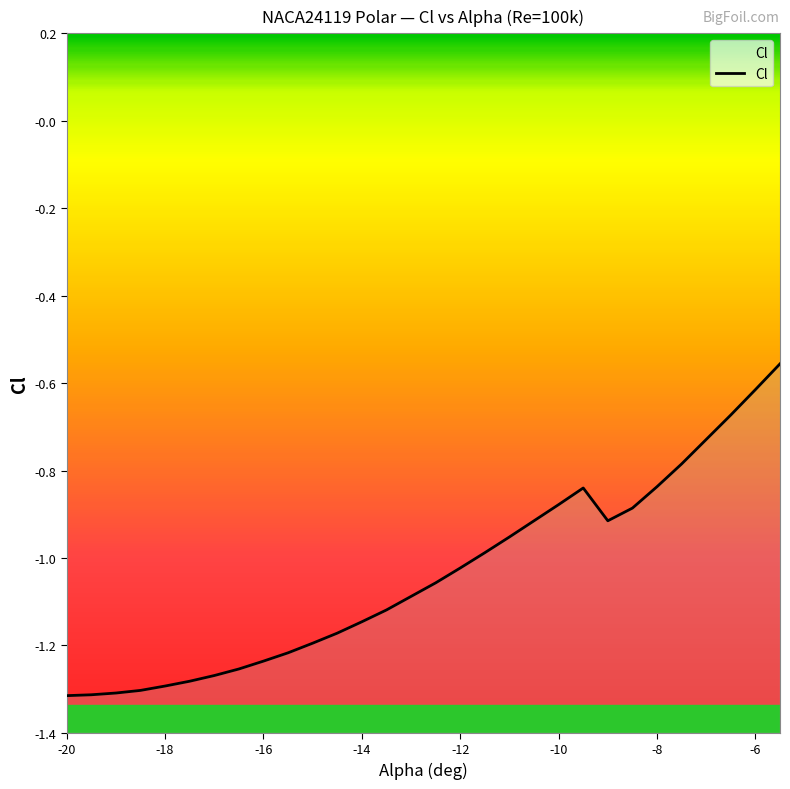

Between -16.5 and -19, which is larger?

-16.5